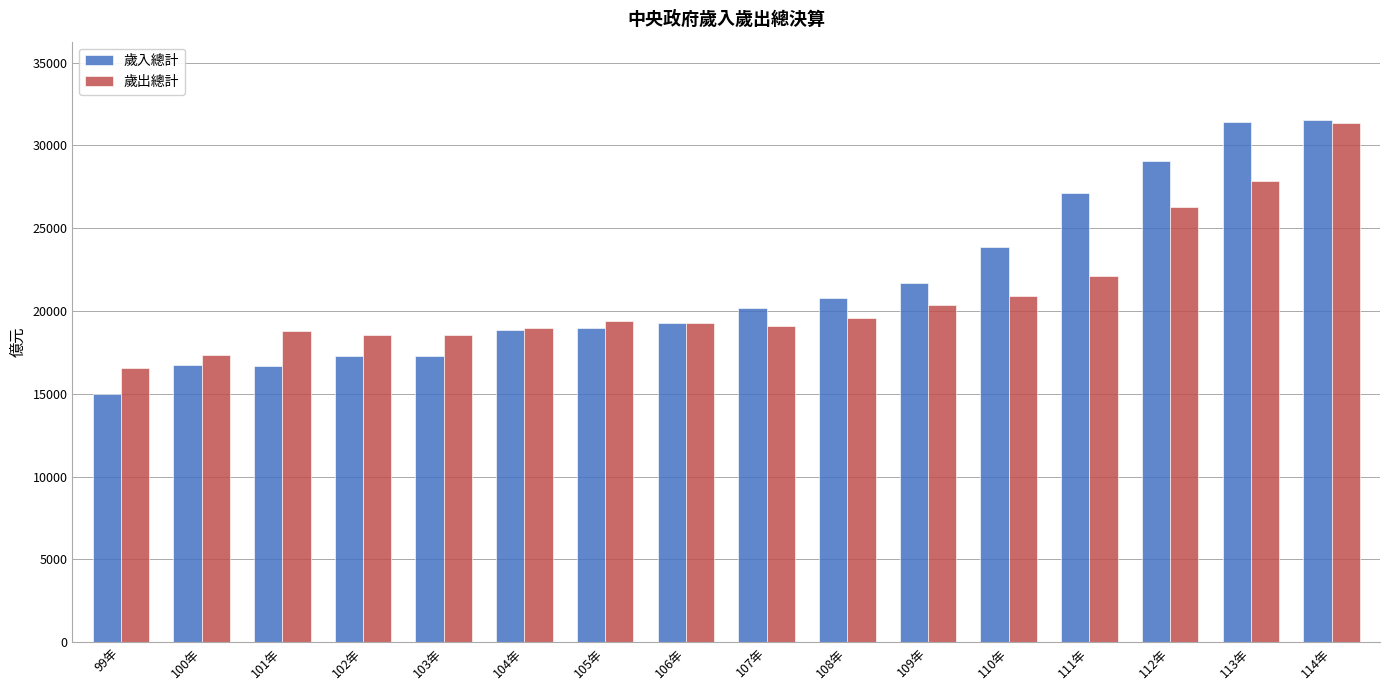

How many data points in 歲出總計 are less than 19399?

8